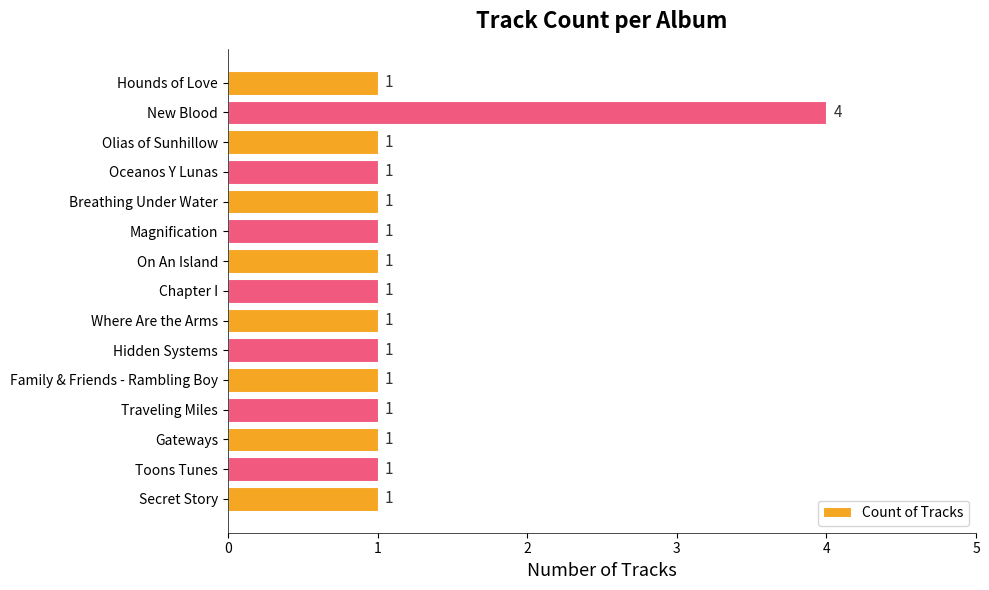

What is the sum of all values?

18